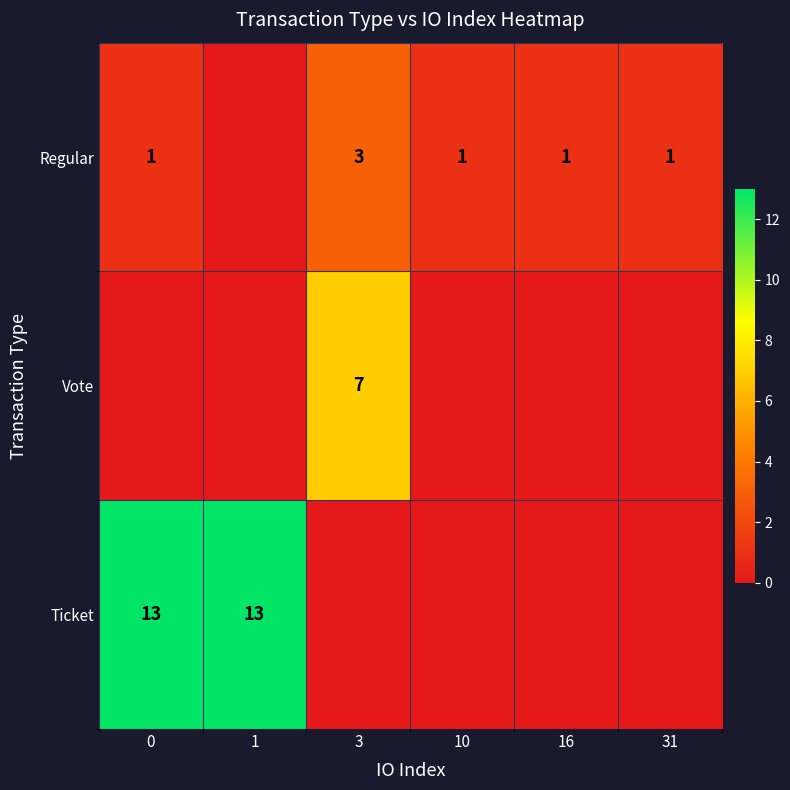

The Regular series shows 1 at 16. True or false?

True